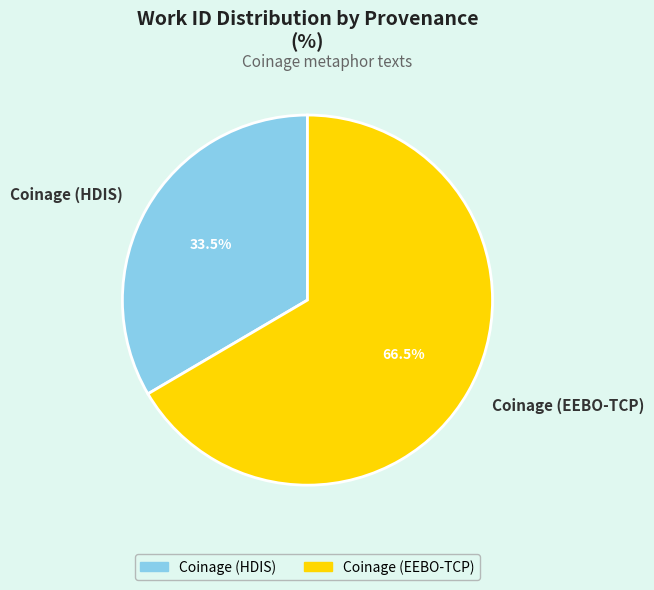

Does Coinage (HDIS) represent more than half of the total?

No